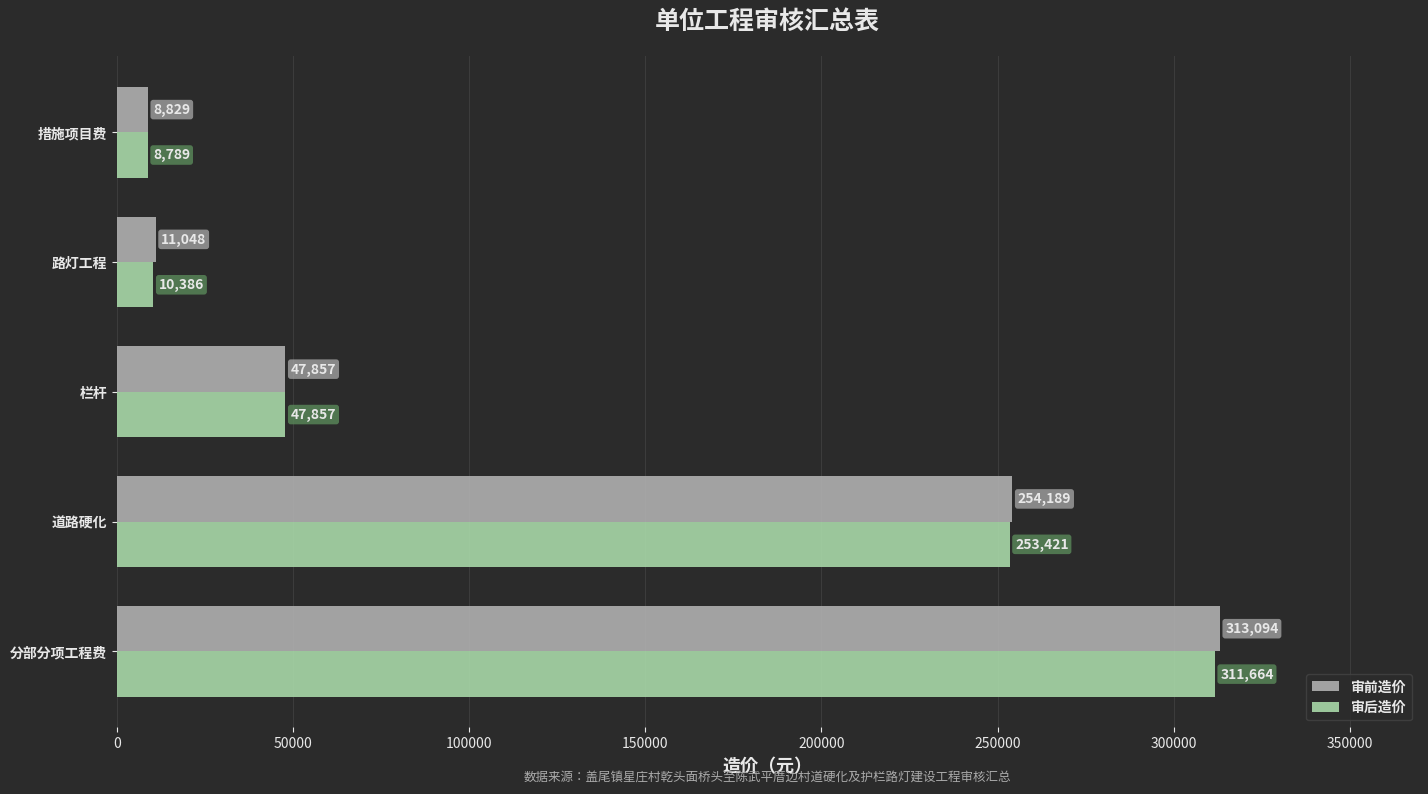

Is the value of 审前造价 at 路灯工程 greater than the value of 审后造价 at 道路硬化?

No